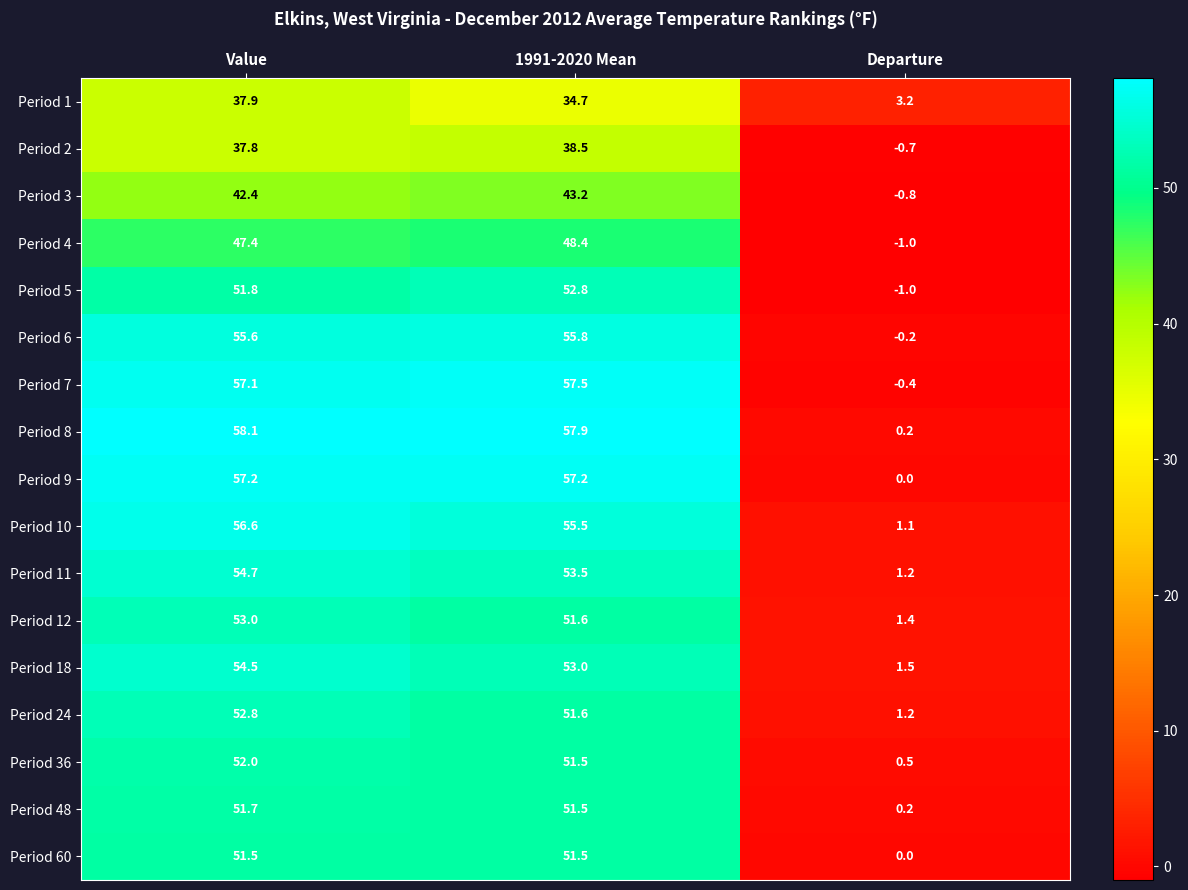

What is the spread (max minus min) of values at Value?

20.3